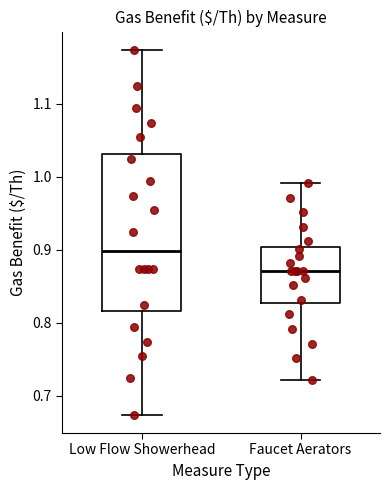

Reading left to right, read every box against the y-axis: the position of its median line, the range the box covers, and the ends of its whiskers. The values are not printed on the chart, so give them approximately, as read against the axis.

Low Flow Showerhead: median 0.90, box 0.82 to 1.03, whiskers 0.67 to 1.17
Faucet Aerators: median 0.87, box 0.83 to 0.90, whiskers 0.72 to 0.99